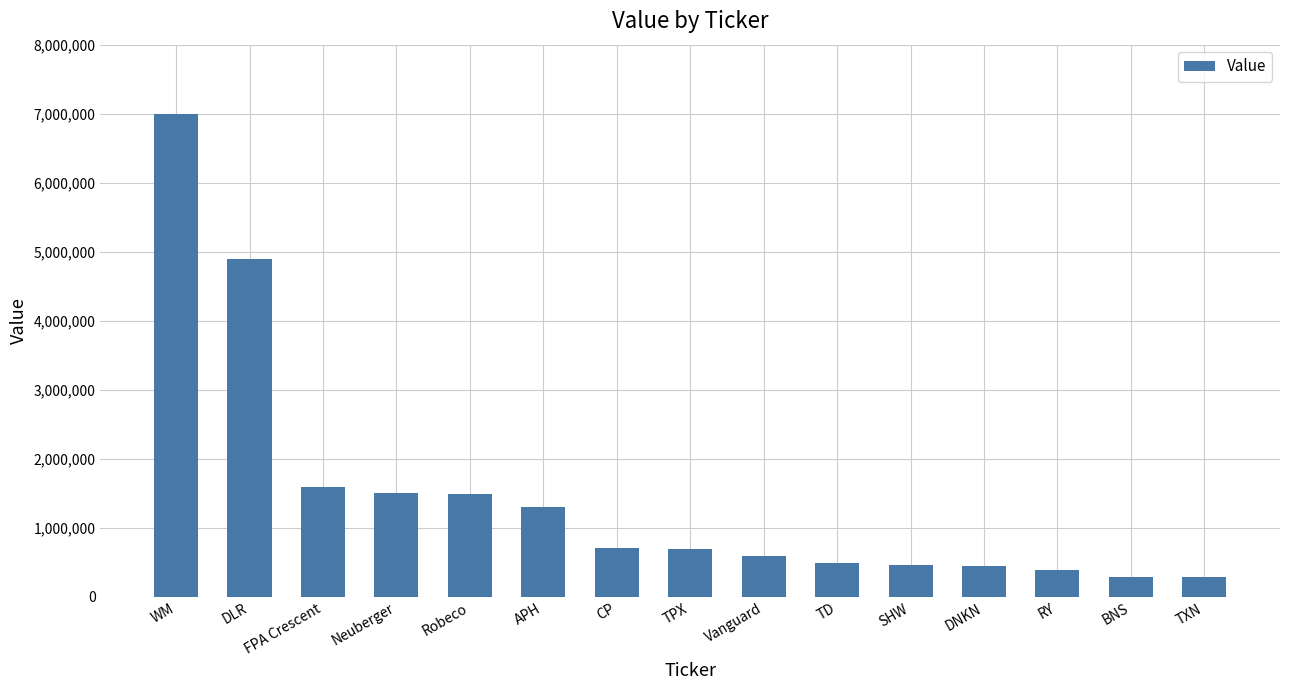

What is the value of the 3rd bar from the left?

1598000